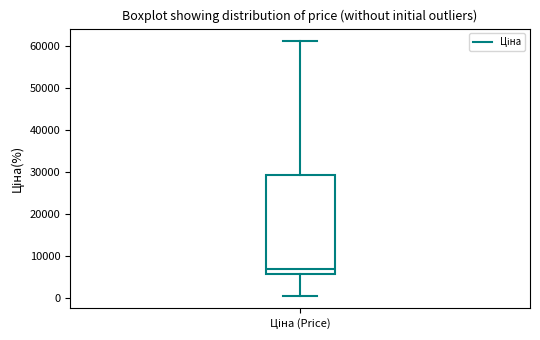

Transcribe this box plot: give where the median line is, the range the box spans, and where the two whiskers end, as read against the y-axis. The values are not printed on the chart, so give them approximately, as read against the axis.

median 7000, box 6000 to 29000, whiskers 1000 to 61000